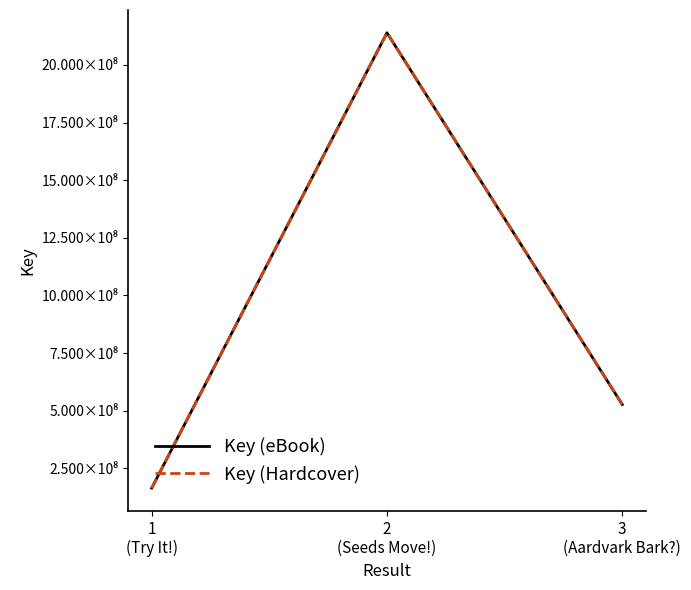

Does the chart have visible grid lines?

No